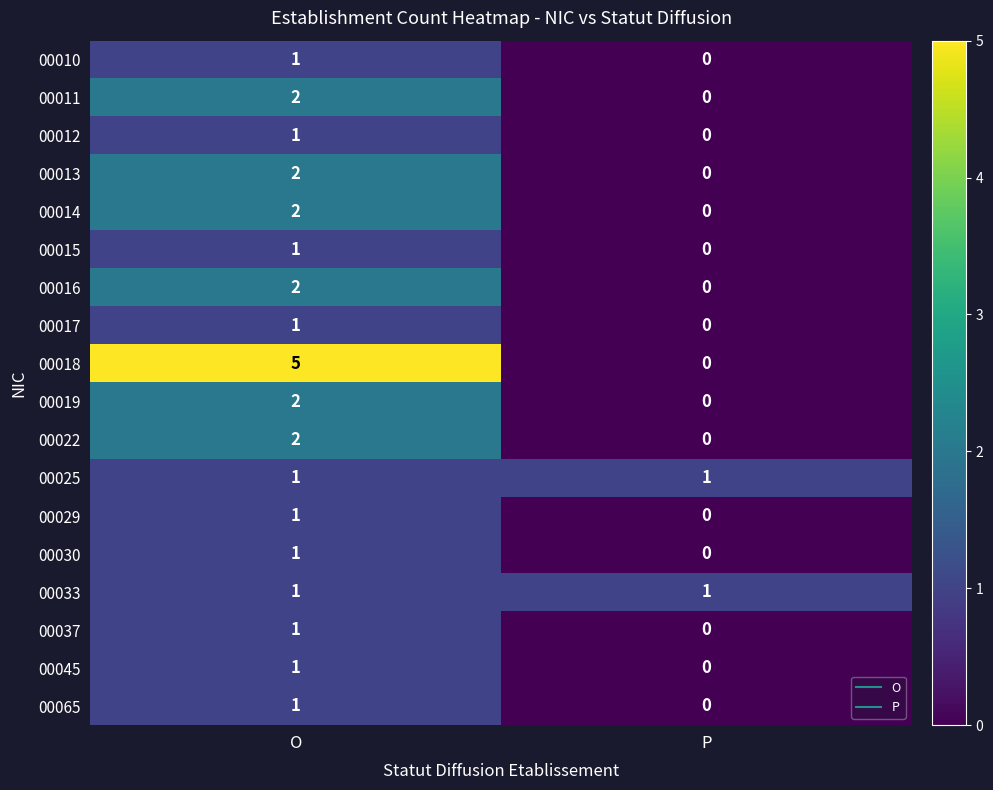

What is the total value across all series at O?

28